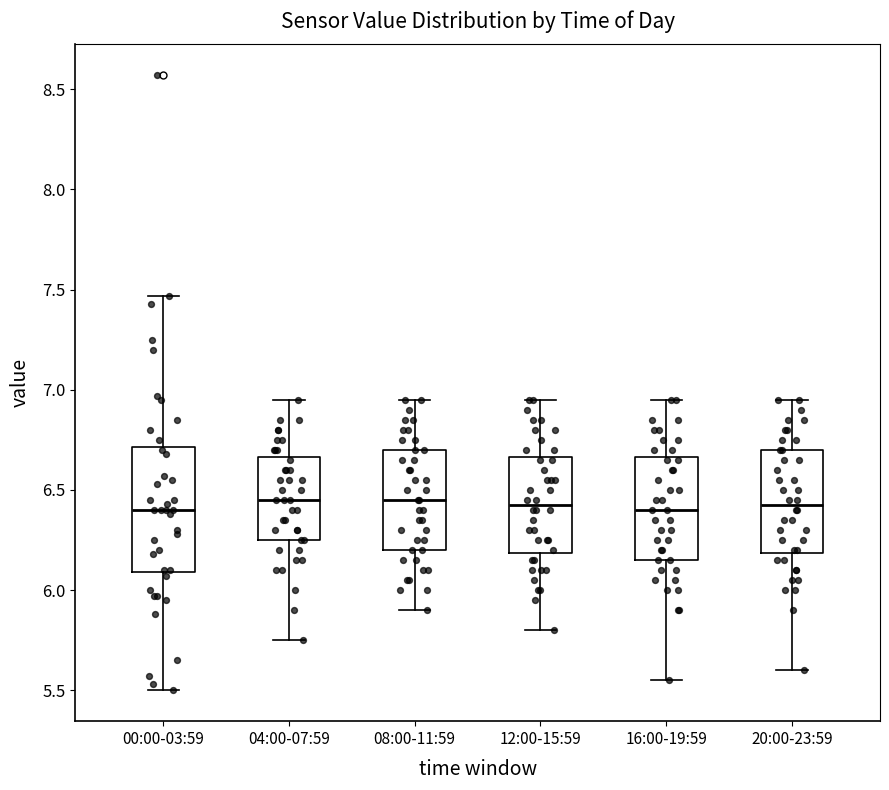

Comparing the boxes themselves (not the whiskers), which one is the tallest?

00:00-03:59